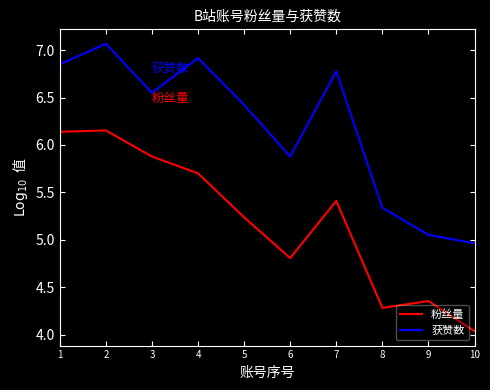

What is the spread (max minus min) of values at 3?

0.7